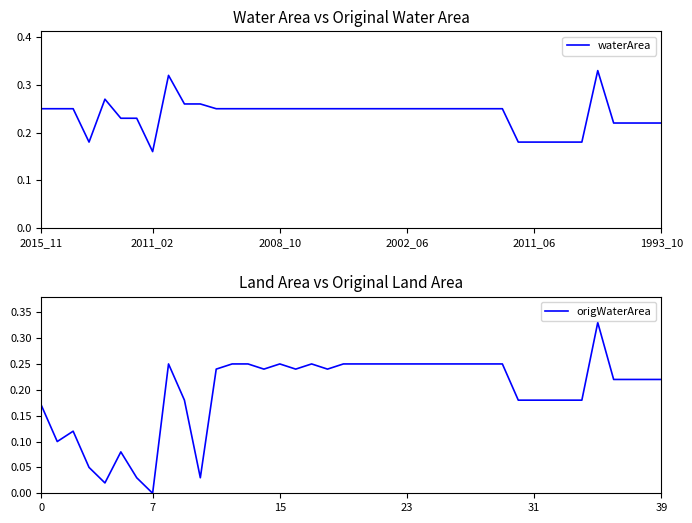

True or false: waterArea and origWaterArea intersect in this chart.

False